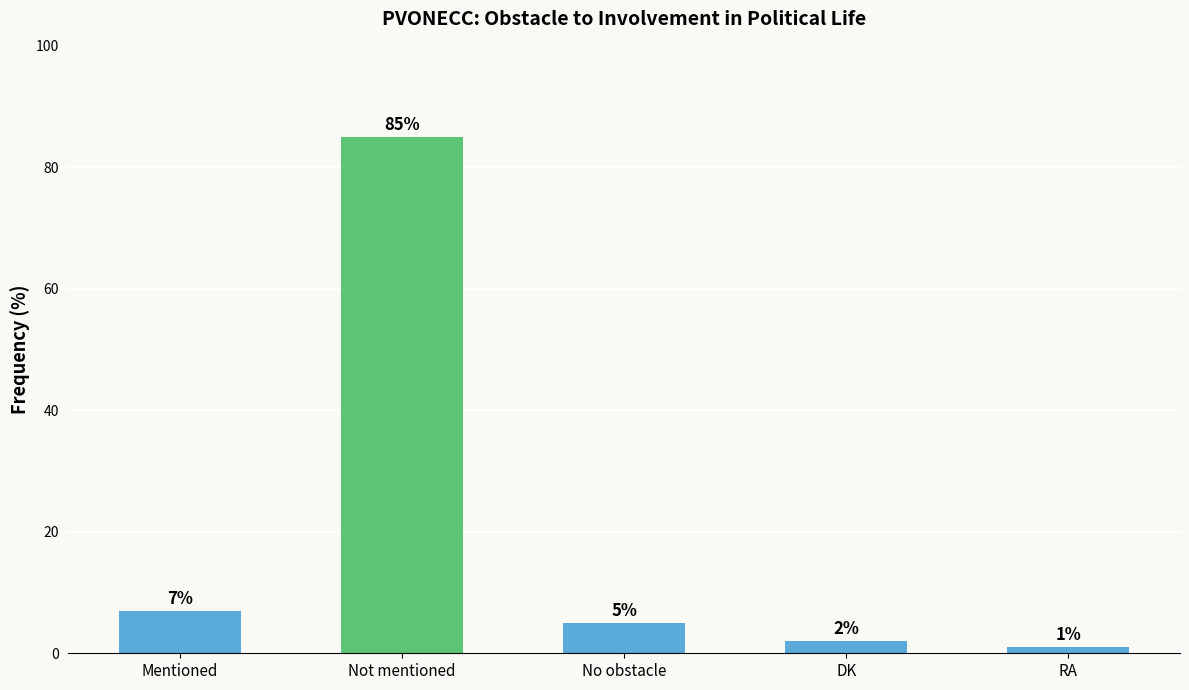

What is the sum of the values at Not mentioned and DK?

87